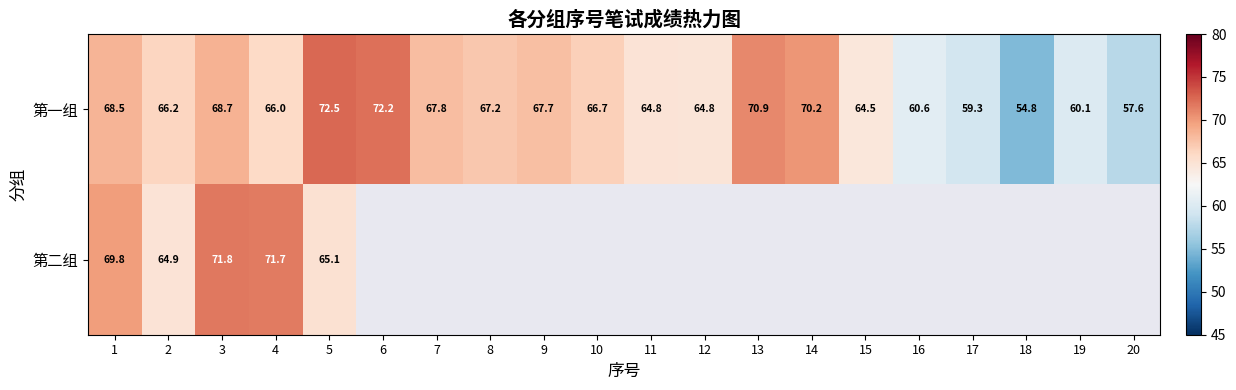

What is the total value across all series at 4?

137.7